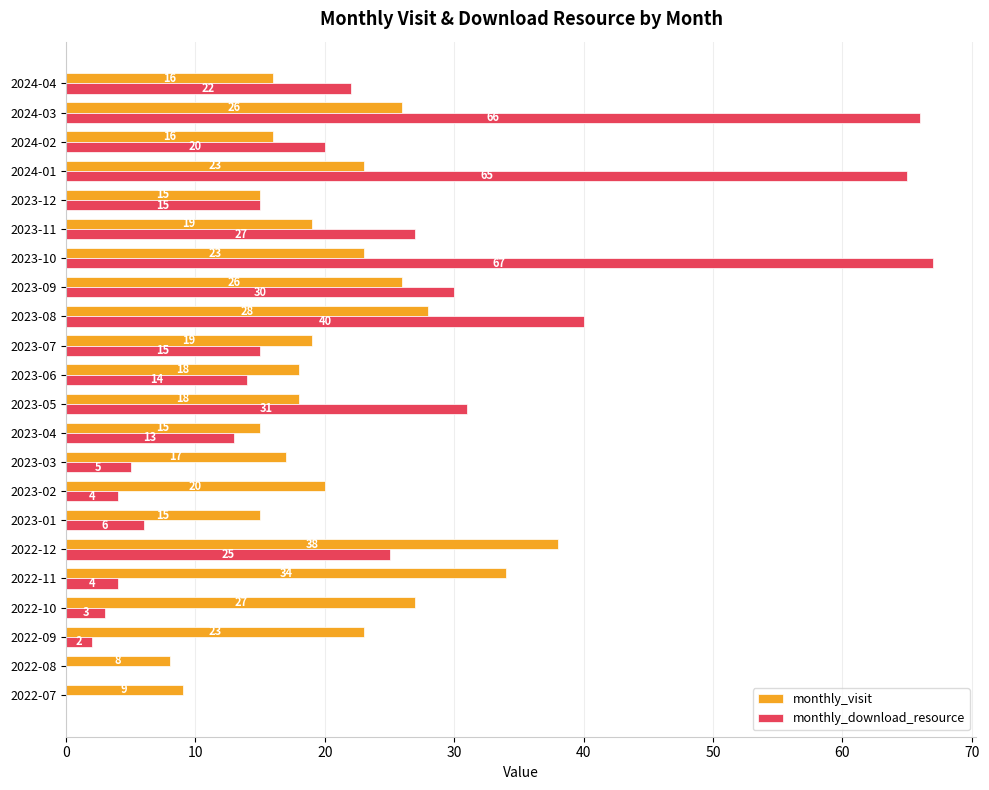

What is the total value across all series at 2023-01?

21